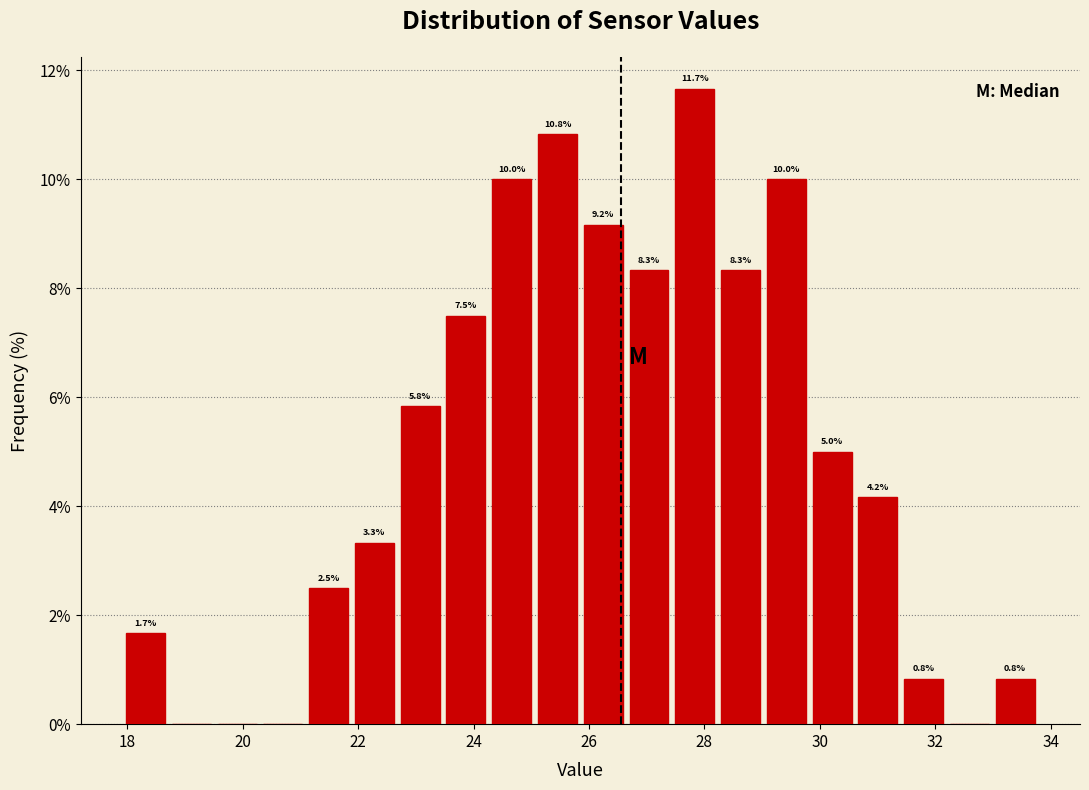

Around what value on the x-axis is the tallest bar? Give the approximate position of its centre, as read against the axis.

27.8